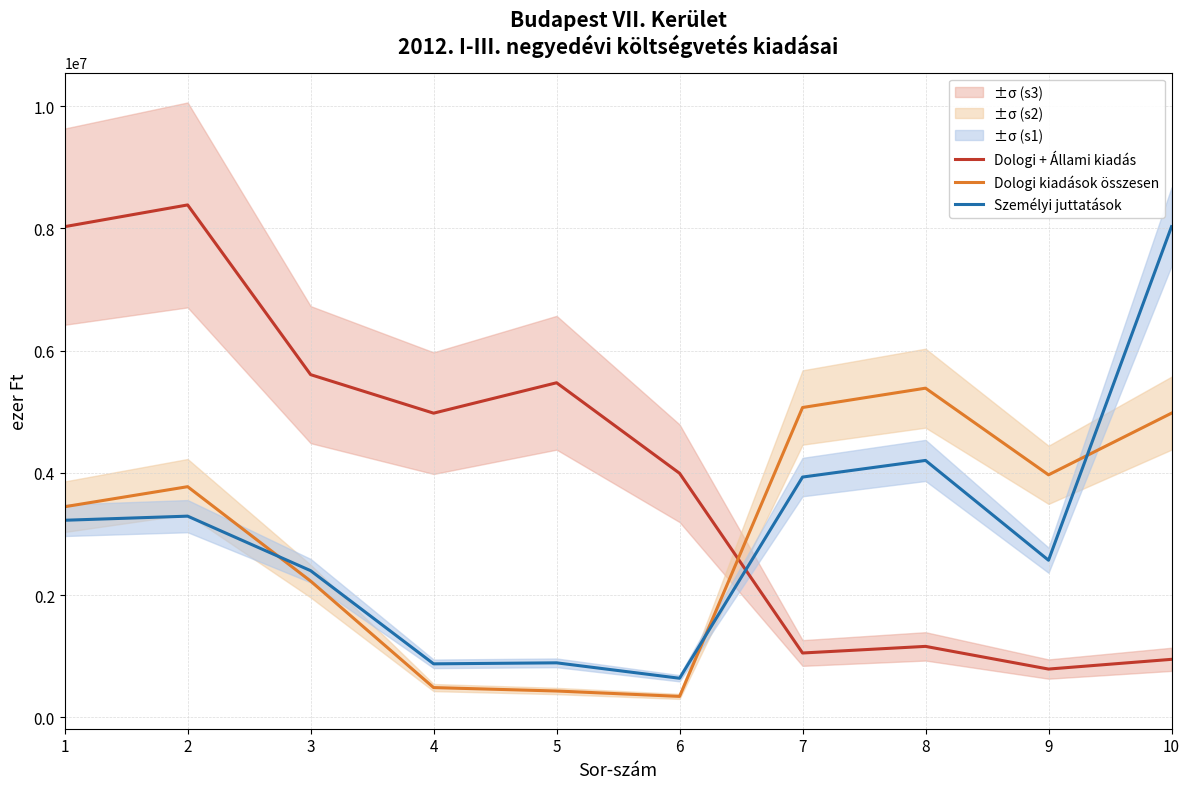

Is the value of Személyi juttatások at 3 greater than the value of Dologi kiadások összesen at 2?

No